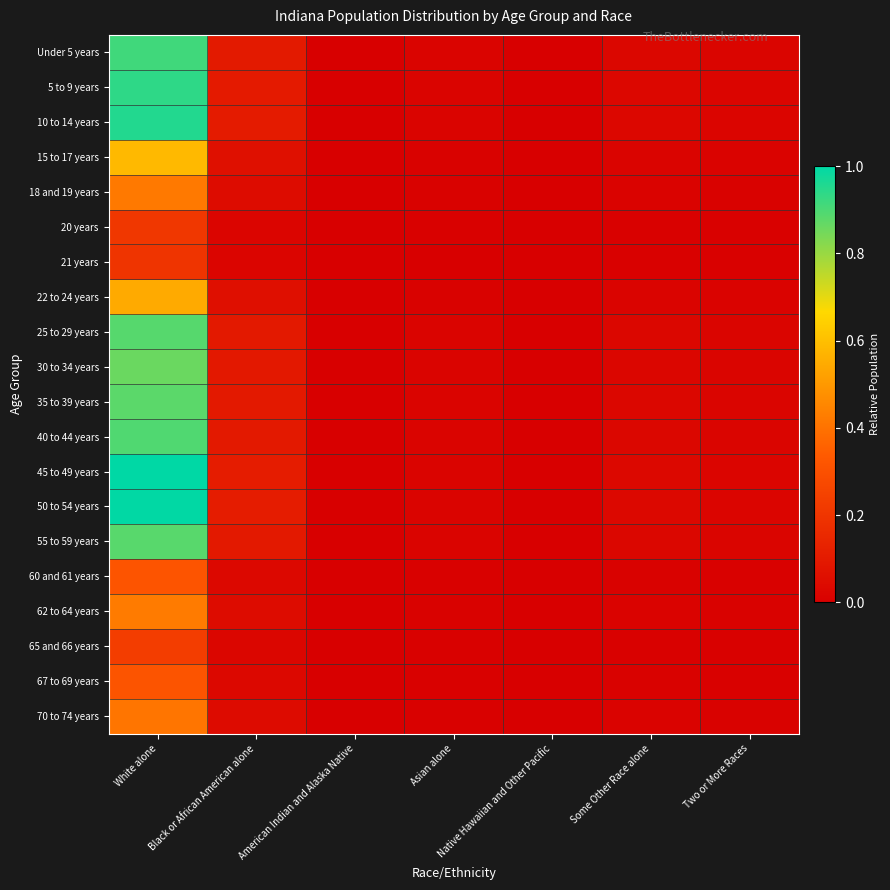

Reading left to right, what are all the values shown in this chart?

Under 5 years: White alone=0.9	Black or African American alone=0.1	American Indian and Alaska Native=0.0	Asian alone=0.0	Native Hawaiian and Other Pacific=0.0	Some Other Race alone=0.0	Two or More Races=0.0
5 to 9 years: White alone=0.9	Black or African American alone=0.1	American Indian and Alaska Native=0.0	Asian alone=0.0	Native Hawaiian and Other Pacific=0.0	Some Other Race alone=0.0	Two or More Races=0.0
10 to 14 years: White alone=1.0	Black or African American alone=0.1	American Indian and Alaska Native=0.0	Asian alone=0.0	Native Hawaiian and Other Pacific=0.0	Some Other Race alone=0.0	Two or More Races=0.0
15 to 17 years: White alone=0.6	Black or African American alone=0.1	American Indian and Alaska Native=0.0	Asian alone=0.0	Native Hawaiian and Other Pacific=0.0	Some Other Race alone=0.0	Two or More Races=0.0
18 and 19 years: White alone=0.4	Black or African American alone=0.0	American Indian and Alaska Native=0.0	Asian alone=0.0	Native Hawaiian and Other Pacific=0.0	Some Other Race alone=0.0	Two or More Races=0.0
20 years: White alone=0.2	Black or African American alone=0.0	American Indian and Alaska Native=0.0	Asian alone=0.0	Native Hawaiian and Other Pacific=0.0	Some Other Race alone=0.0	Two or More Races=0.0
21 years: White alone=0.2	Black or African American alone=0.0	American Indian and Alaska Native=0.0	Asian alone=0.0	Native Hawaiian and Other Pacific=0.0	Some Other Race alone=0.0	Two or More Races=0.0
22 to 24 years: White alone=0.5	Black or African American alone=0.1	American Indian and Alaska Native=0.0	Asian alone=0.0	Native Hawaiian and Other Pacific=0.0	Some Other Race alone=0.0	Two or More Races=0.0
25 to 29 years: White alone=0.9	Black or African American alone=0.1	American Indian and Alaska Native=0.0	Asian alone=0.0	Native Hawaiian and Other Pacific=0.0	Some Other Race alone=0.0	Two or More Races=0.0
30 to 34 years: White alone=0.9	Black or African American alone=0.1	American Indian and Alaska Native=0.0	Asian alone=0.0	Native Hawaiian and Other Pacific=0.0	Some Other Race alone=0.0	Two or More Races=0.0
35 to 39 years: White alone=0.9	Black or African American alone=0.1	American Indian and Alaska Native=0.0	Asian alone=0.0	Native Hawaiian and Other Pacific=0.0	Some Other Race alone=0.0	Two or More Races=0.0
40 to 44 years: White alone=0.9	Black or African American alone=0.1	American Indian and Alaska Native=0.0	Asian alone=0.0	Native Hawaiian and Other Pacific=0.0	Some Other Race alone=0.0	Two or More Races=0.0
45 to 49 years: White alone=1.0	Black or African American alone=0.1	American Indian and Alaska Native=0.0	Asian alone=0.0	Native Hawaiian and Other Pacific=0.0	Some Other Race alone=0.0	Two or More Races=0.0
50 to 54 years: White alone=1.0	Black or African American alone=0.1	American Indian and Alaska Native=0.0	Asian alone=0.0	Native Hawaiian and Other Pacific=0.0	Some Other Race alone=0.0	Two or More Races=0.0
55 to 59 years: White alone=0.9	Black or African American alone=0.1	American Indian and Alaska Native=0.0	Asian alone=0.0	Native Hawaiian and Other Pacific=0.0	Some Other Race alone=0.0	Two or More Races=0.0
60 and 61 years: White alone=0.3	Black or African American alone=0.0	American Indian and Alaska Native=0.0	Asian alone=0.0	Native Hawaiian and Other Pacific=0.0	Some Other Race alone=0.0	Two or More Races=0.0
62 to 64 years: White alone=0.4	Black or African American alone=0.0	American Indian and Alaska Native=0.0	Asian alone=0.0	Native Hawaiian and Other Pacific=0.0	Some Other Race alone=0.0	Two or More Races=0.0
65 and 66 years: White alone=0.2	Black or African American alone=0.0	American Indian and Alaska Native=0.0	Asian alone=0.0	Native Hawaiian and Other Pacific=0.0	Some Other Race alone=0.0	Two or More Races=0.0
67 to 69 years: White alone=0.3	Black or African American alone=0.0	American Indian and Alaska Native=0.0	Asian alone=0.0	Native Hawaiian and Other Pacific=0.0	Some Other Race alone=0.0	Two or More Races=0.0
70 to 74 years: White alone=0.4	Black or African American alone=0.0	American Indian and Alaska Native=0.0	Asian alone=0.0	Native Hawaiian and Other Pacific=0.0	Some Other Race alone=0.0	Two or More Races=0.0